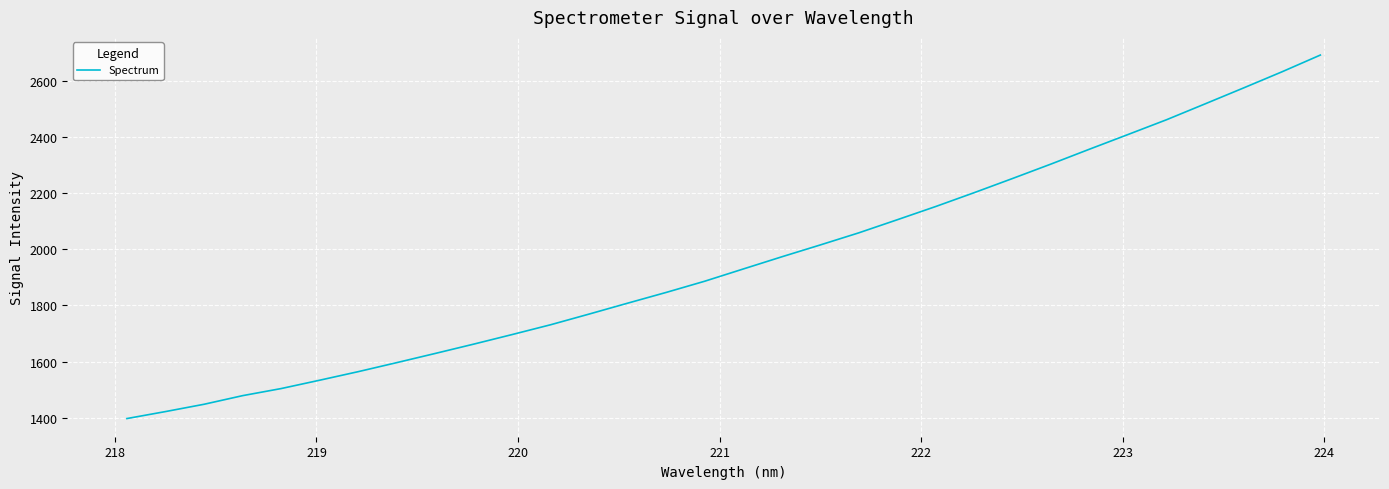

True or false: there are more than 1 points higher than both neighbors.

False